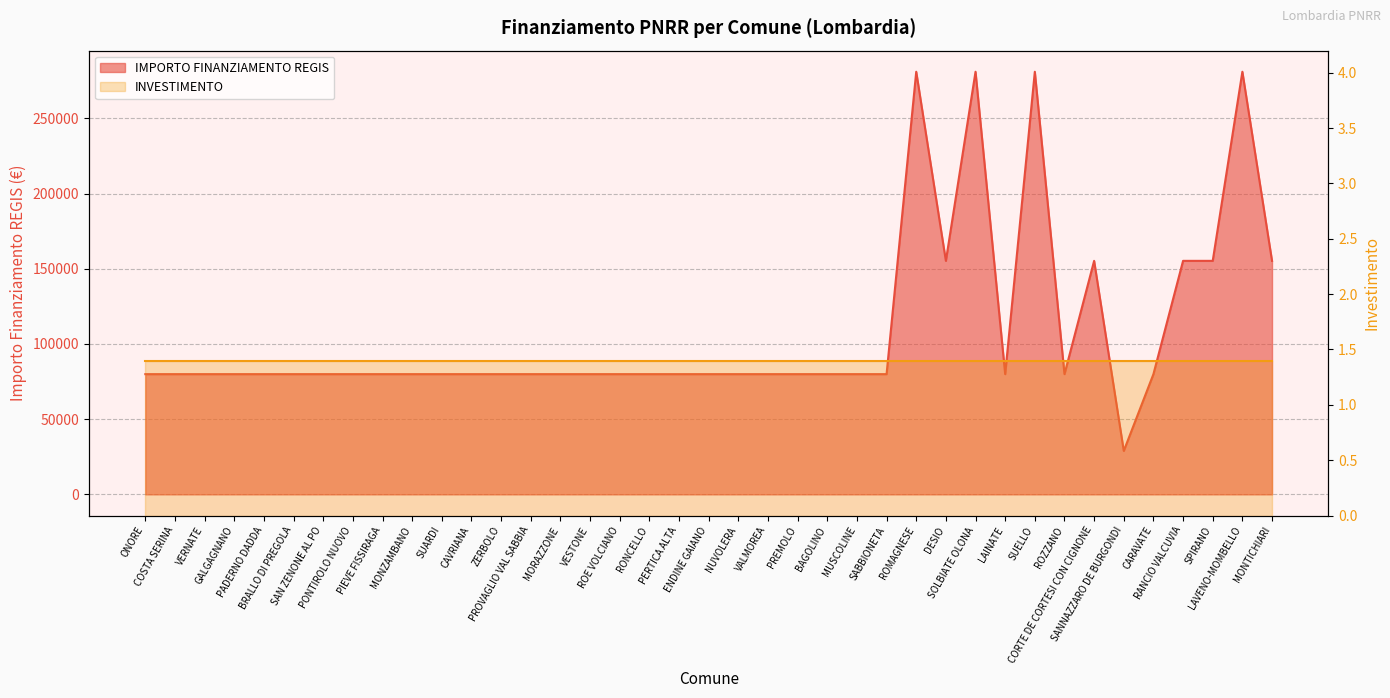

Approximately how many times larger is the value at NUVOLERA compared to SOLBIATE OLONA?

0.3